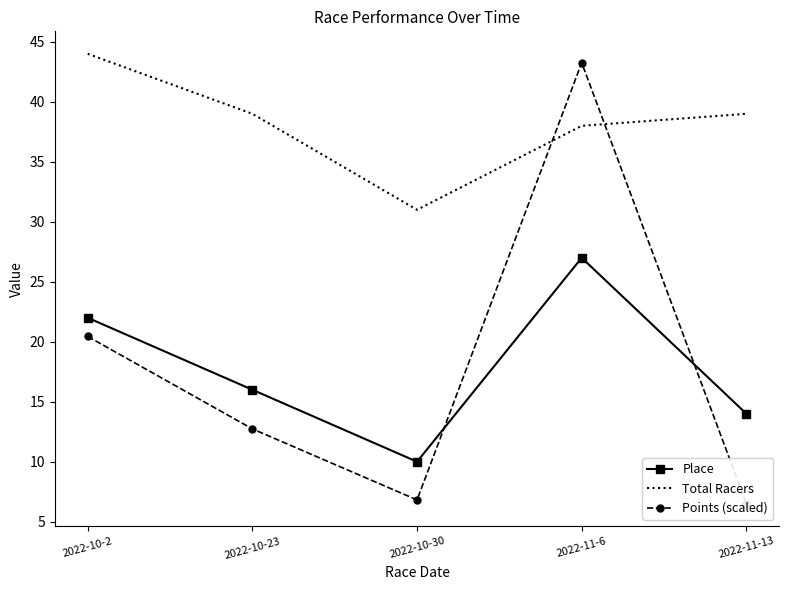

What is the difference between the second highest and second lowest values in the Points (scaled) series?

13.6